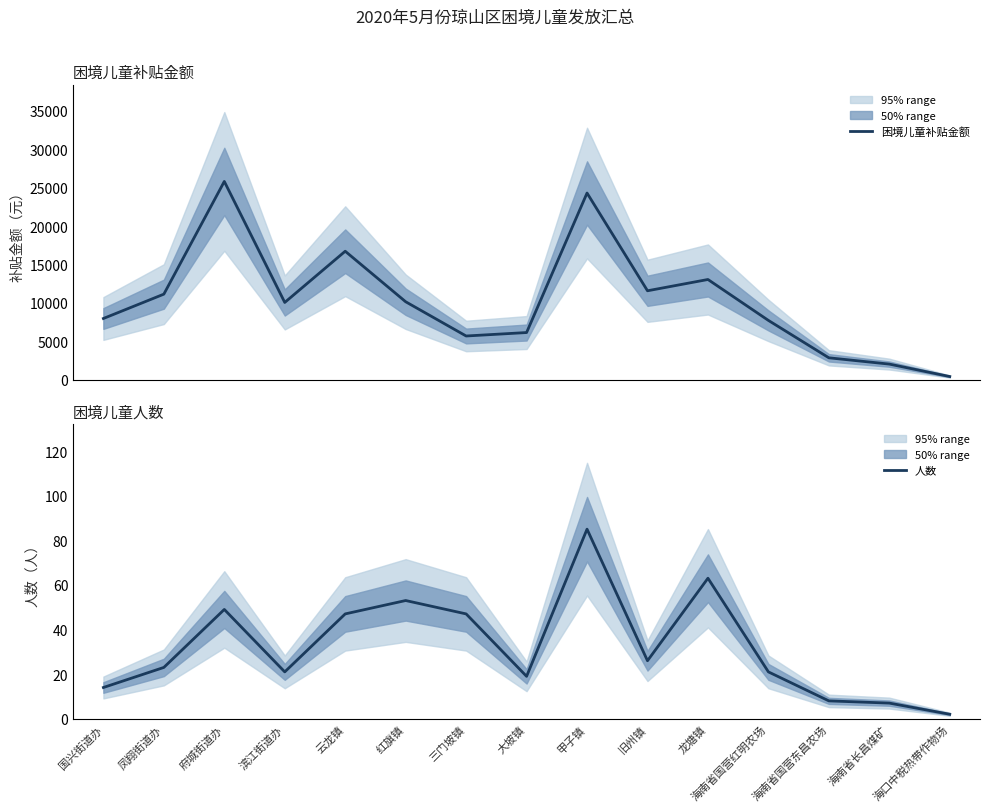

What position from the right is 大坡镇?

8